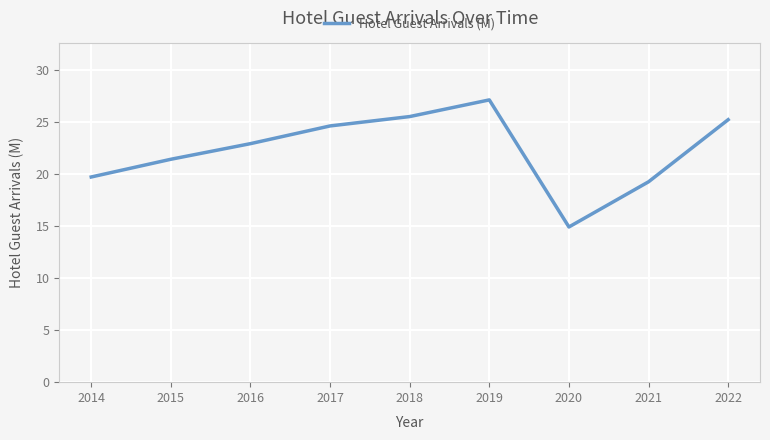

What is the ratio of the value at 2015 to the value at 2022?

0.8